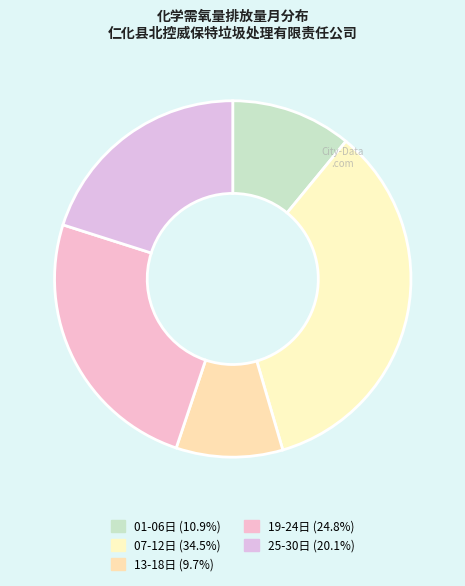

Count the number of slices in the pie.

5